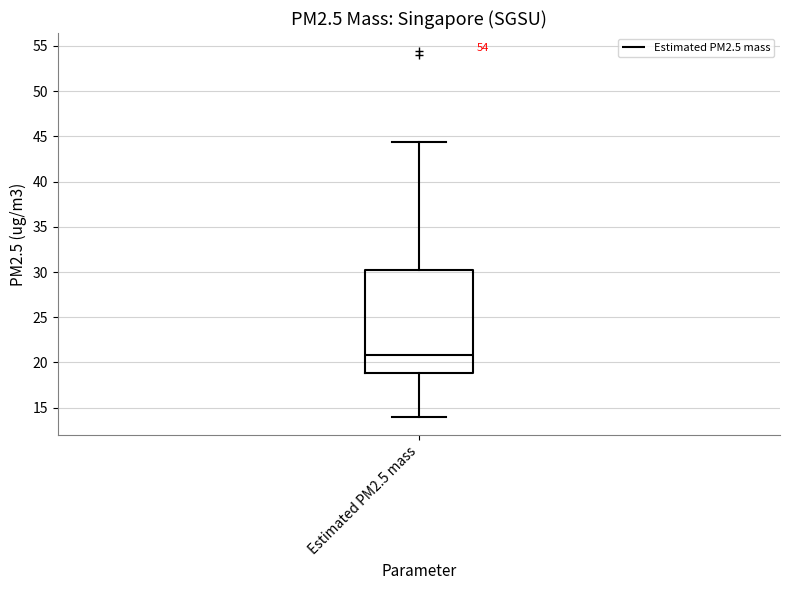

Read this box plot against the y-axis: the position of the median line, the range covered by the box, and the ends of both whiskers. The values are not printed on the chart, so give them approximately, as read against the axis.

median 21.0, box 19.0 to 30.0, whiskers 14.0 to 44.5